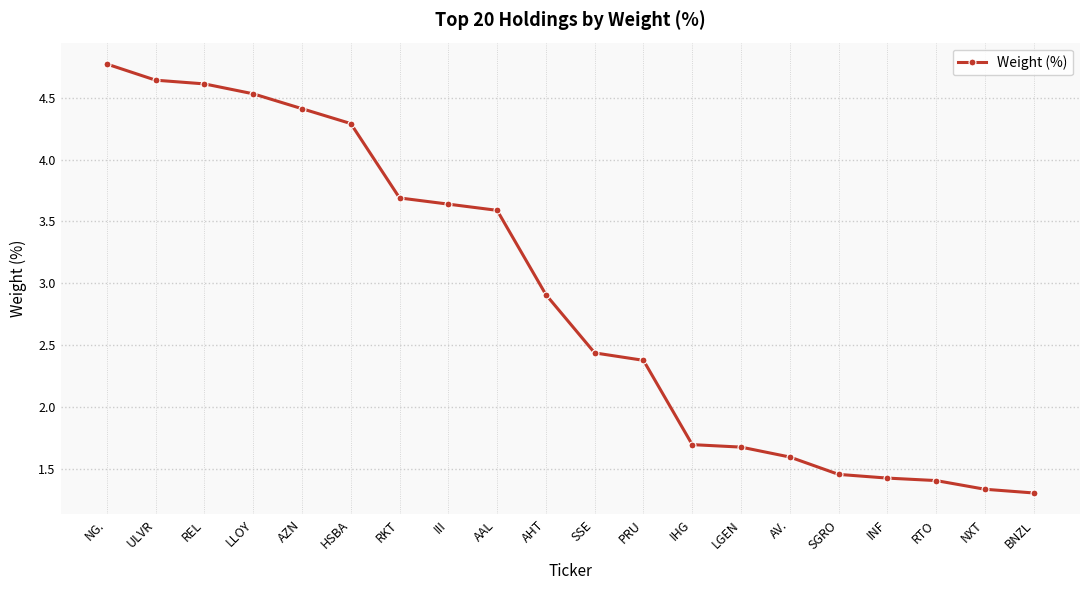

What is the greatest value displayed?

4.8